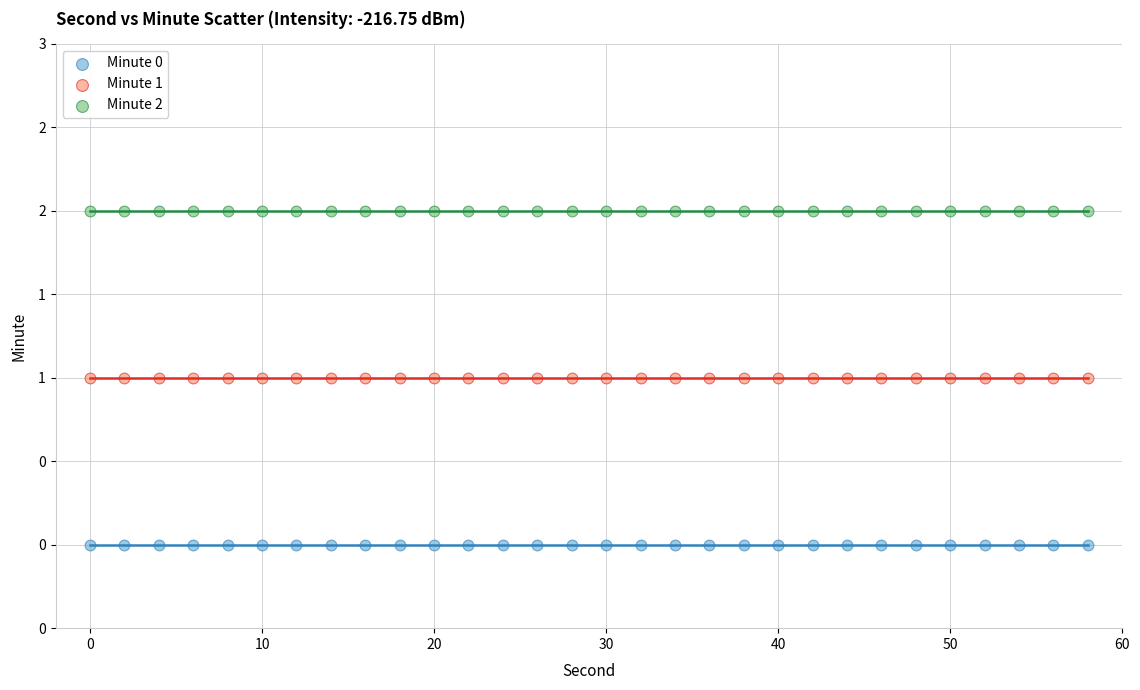

What are all the series names shown in the legend?

Minute 0, Minute 1, Minute 2